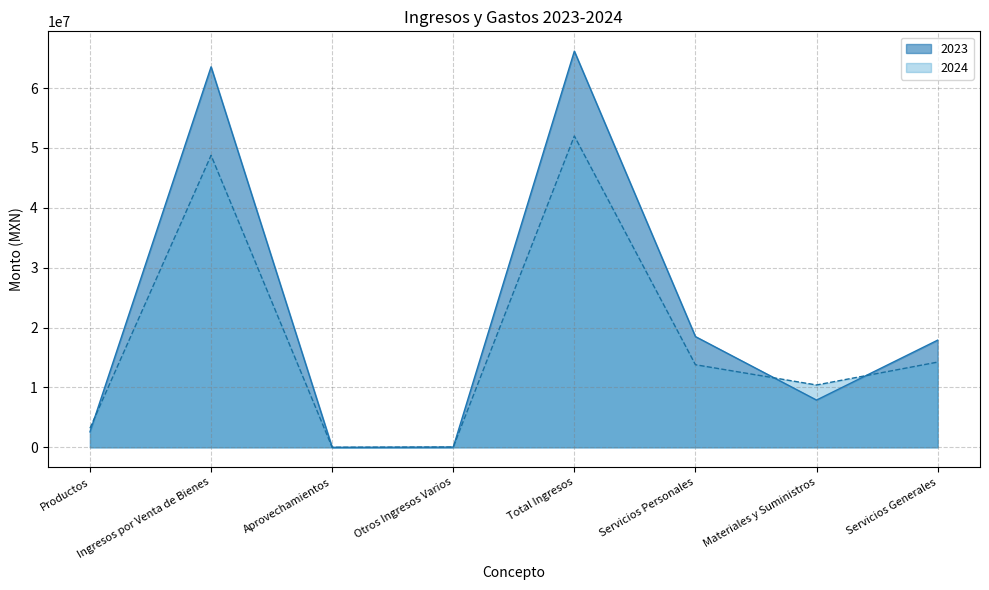

At which label does 2024 reach its minimum?

Aprovechamientos